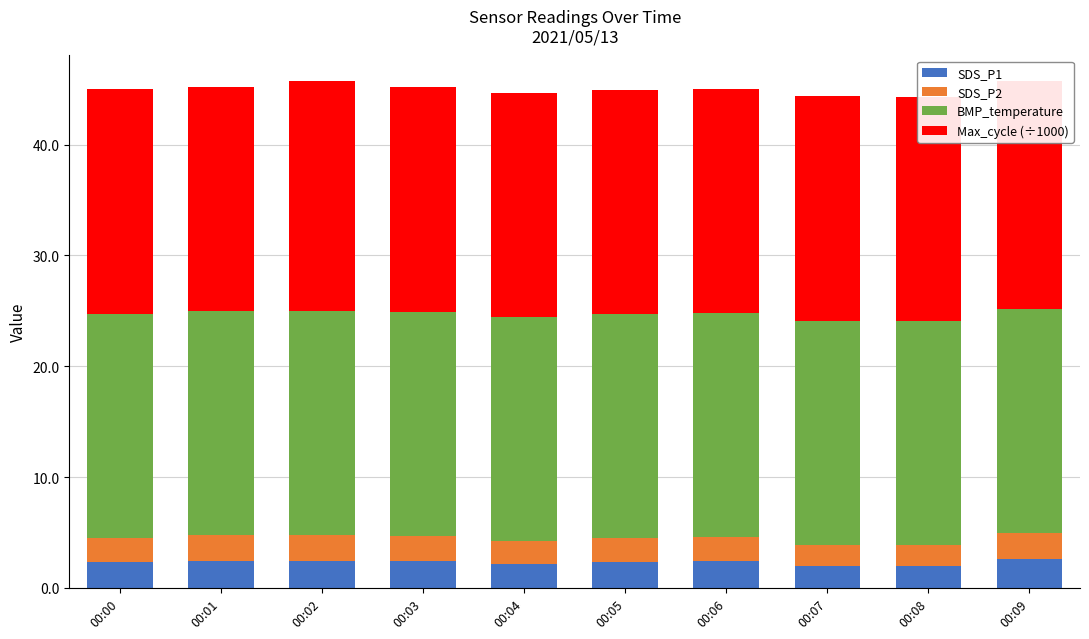

What is the total value across all series at 00:08?

44.3